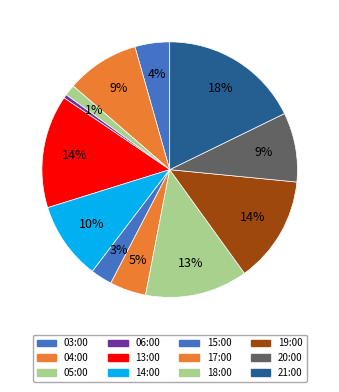

How many segments does this pie chart have?

12